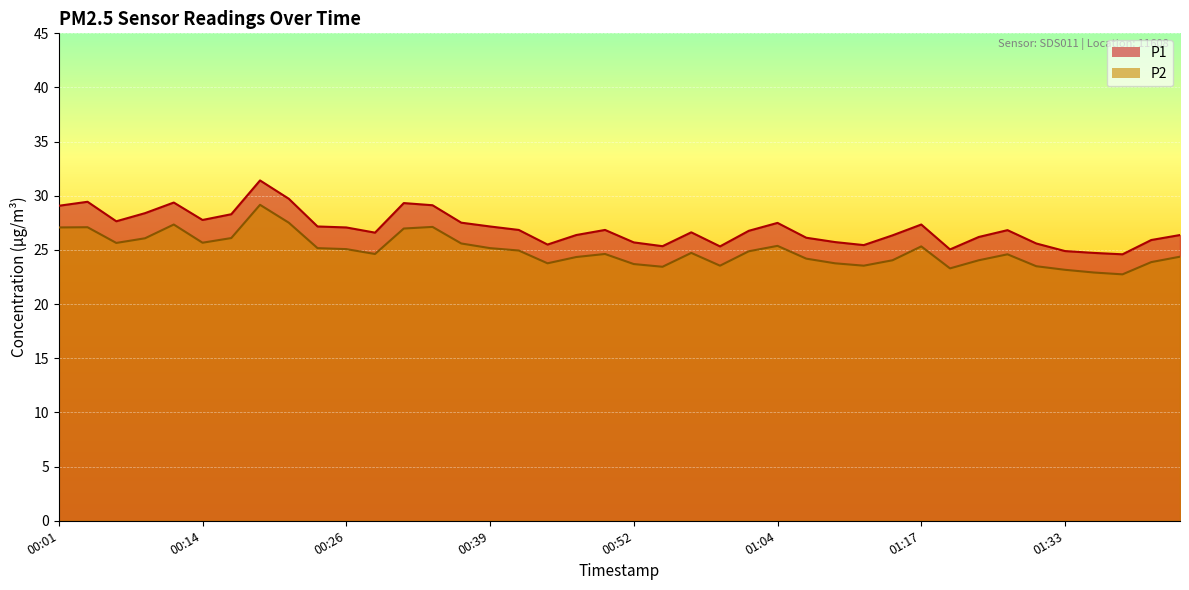

The P2 series shows 7.0 at 00:34. True or false?

False